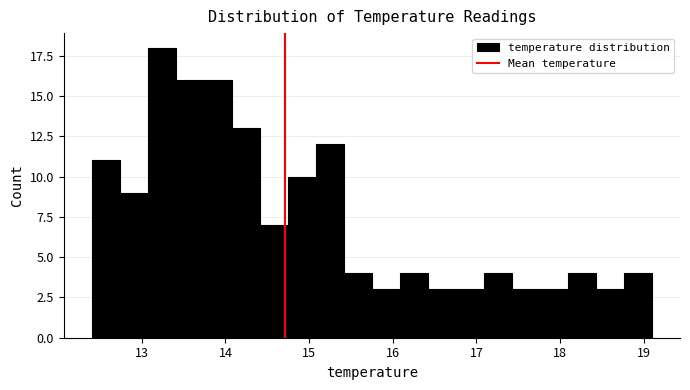

Read against the x-axis, roughly where is the centre of the tallest bar?

13.2